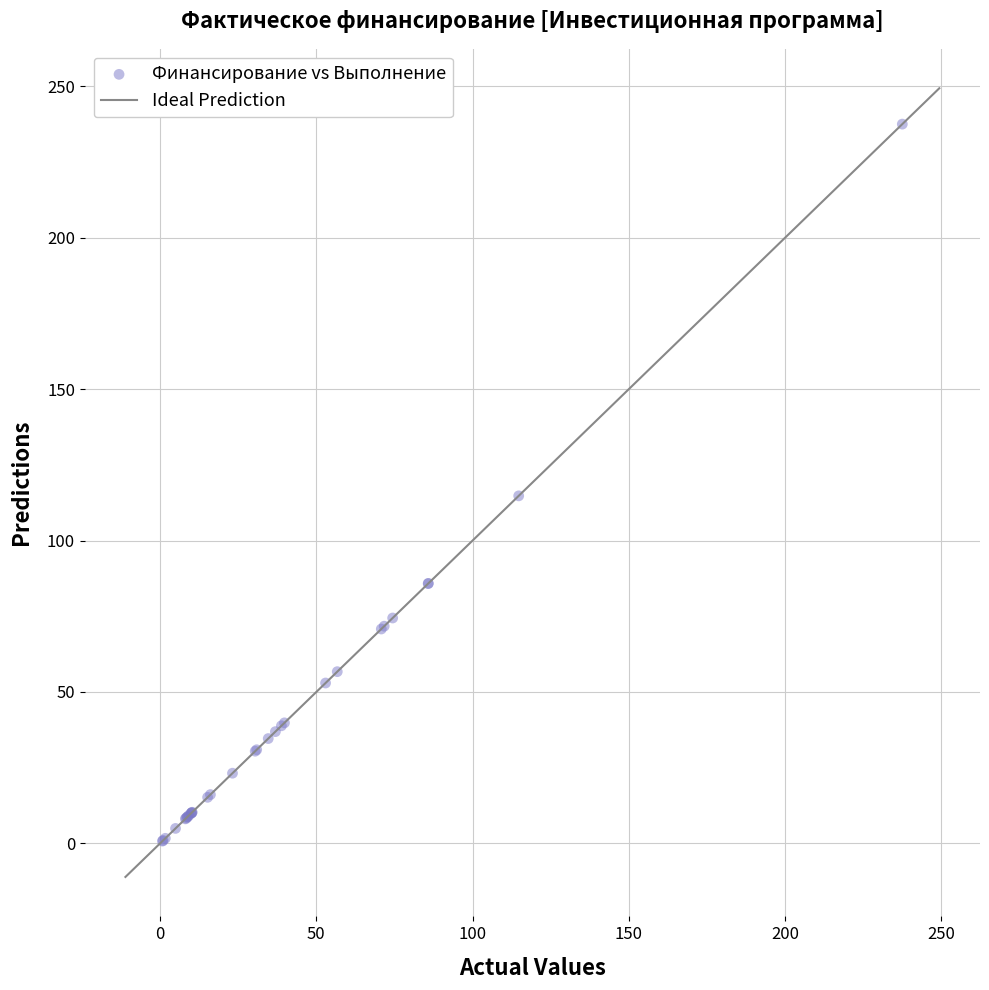

What Y value in the scatter plot is closest to 119?

114.8